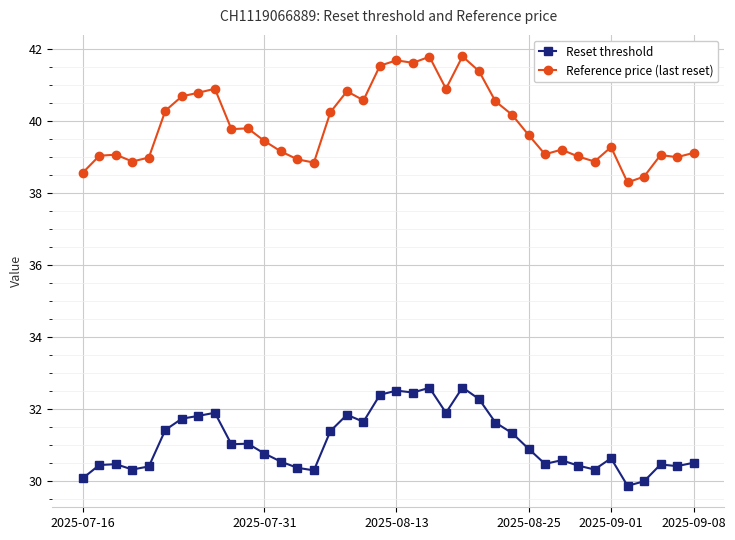

Is this an area chart (filled region under the line)?

No